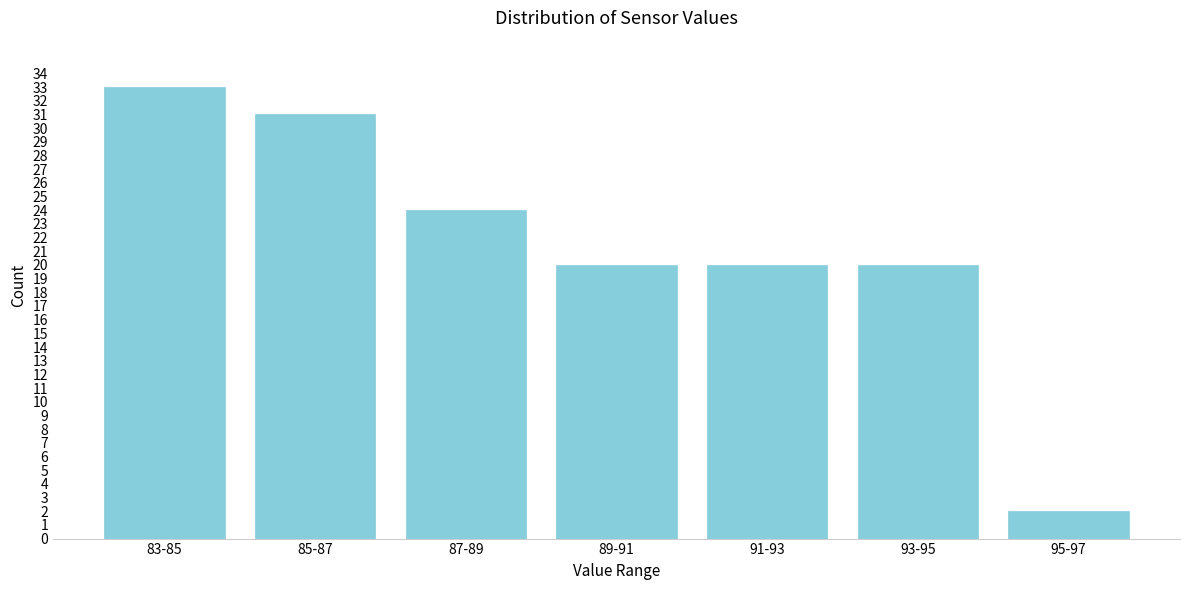

Reading right to left, list all the values displayed in this chart.

2	20	20	20	24	31	33